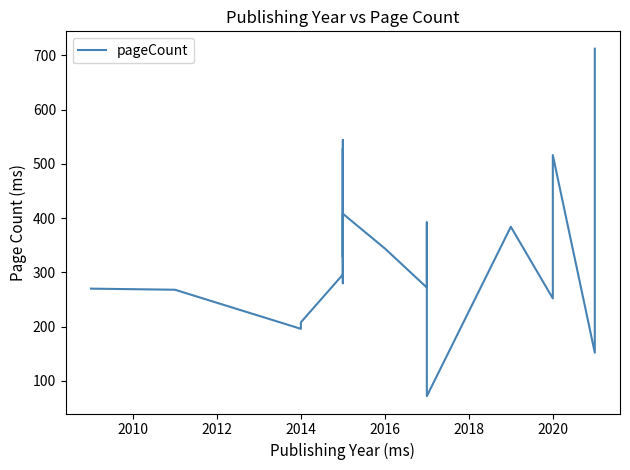

Approximately how many times larger is the value at 2016 compared to 2020?

0.7